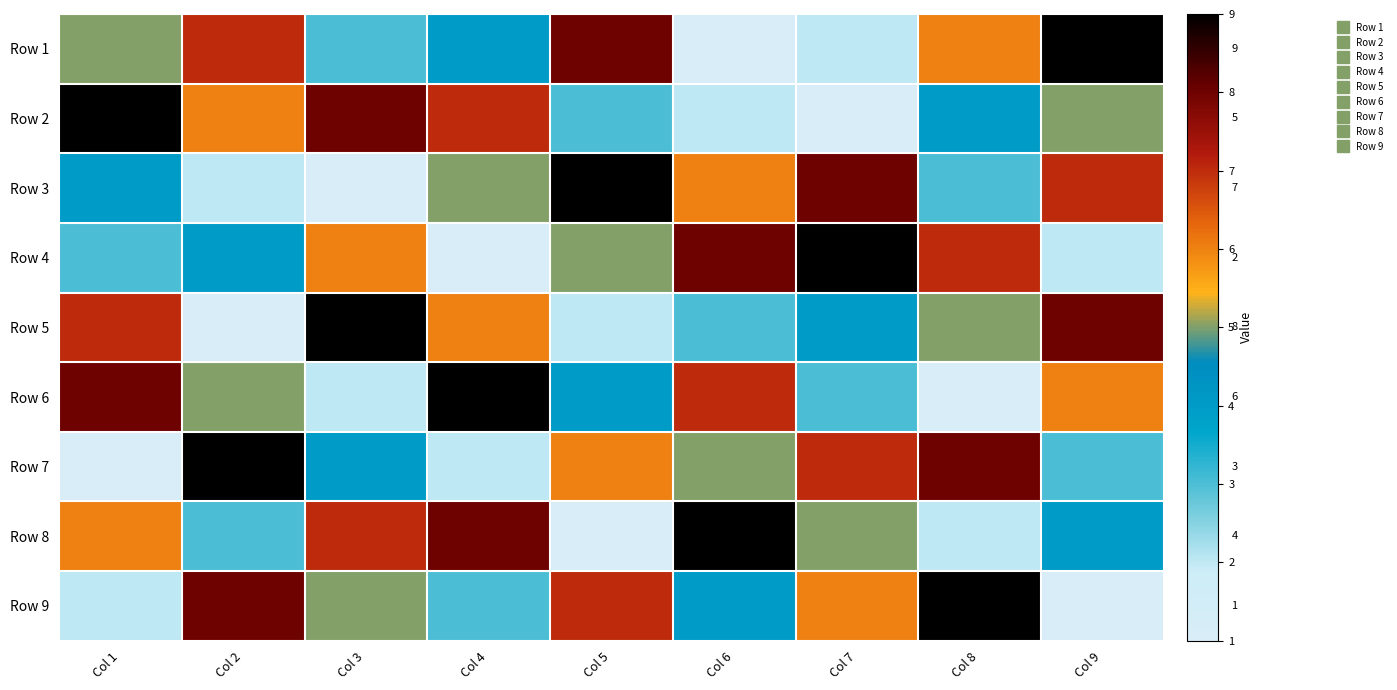

What is the average value of the Row 4 series?

5